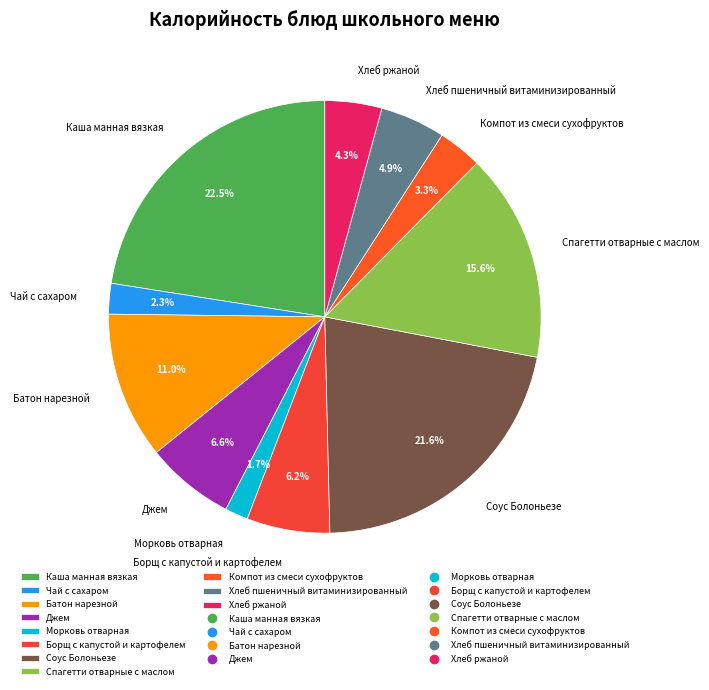

To the nearest percent, what is the difference between the largest and smallest slice percentages?

21%